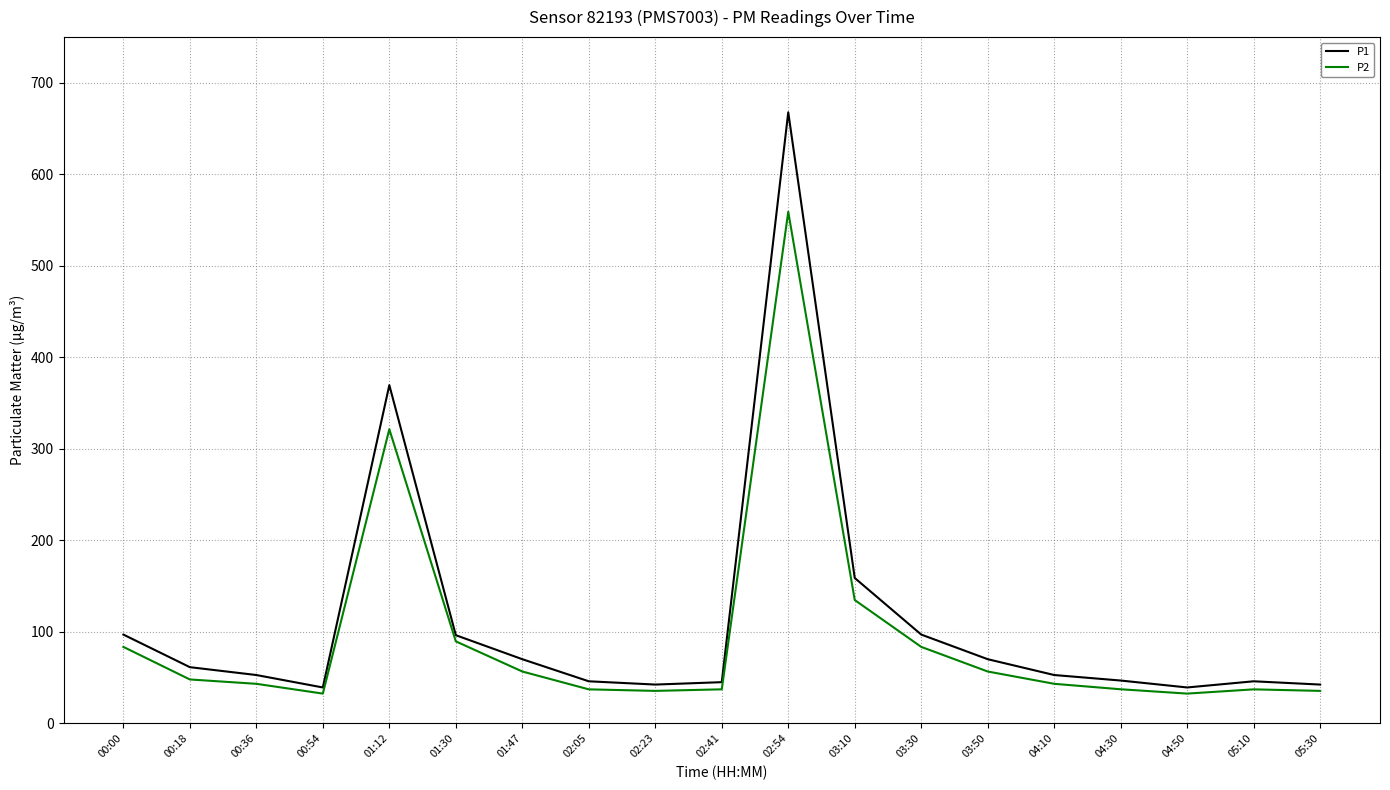

Between 00:36 and 01:12, which series saw the biggest shift?

P1